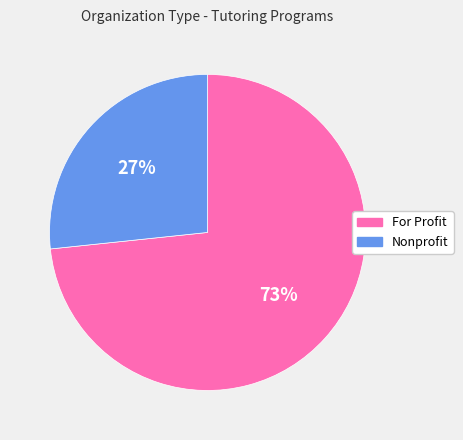

Is there a majority slice in this chart?

Yes